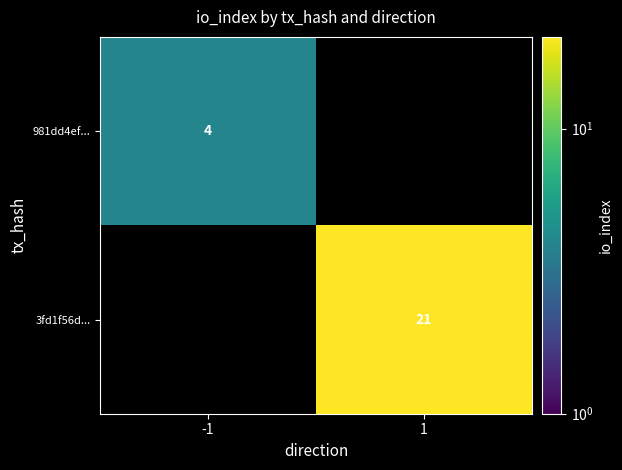

What is the minimum value shown in the chart?

4.0